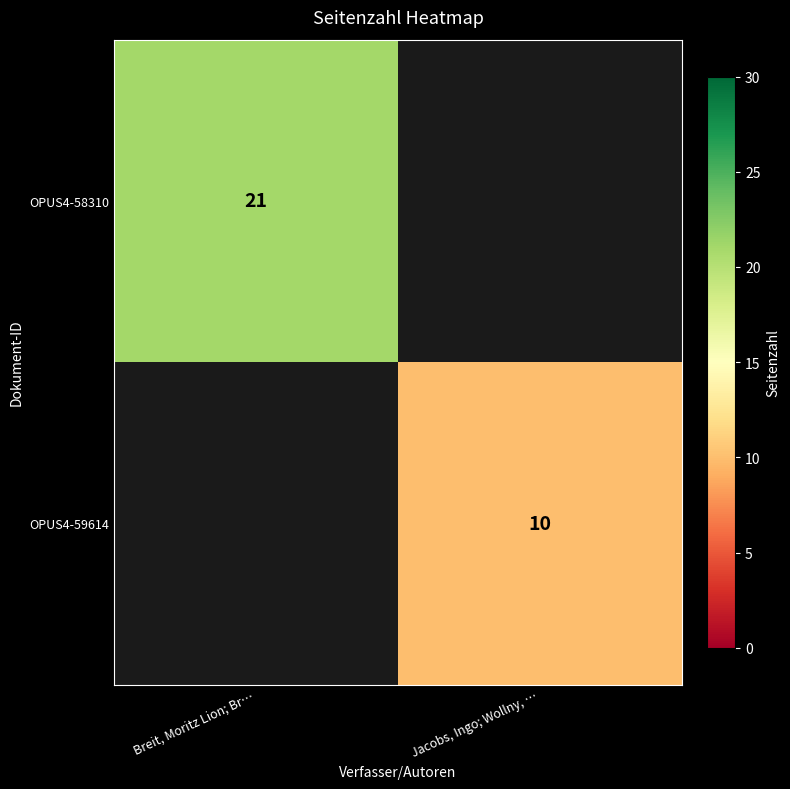

Is the value of OPUS4-59614 at Jacobs, Ingo; Wollny, … greater than the value of OPUS4-58310 at Breit, Moritz Lion; Br…?

No